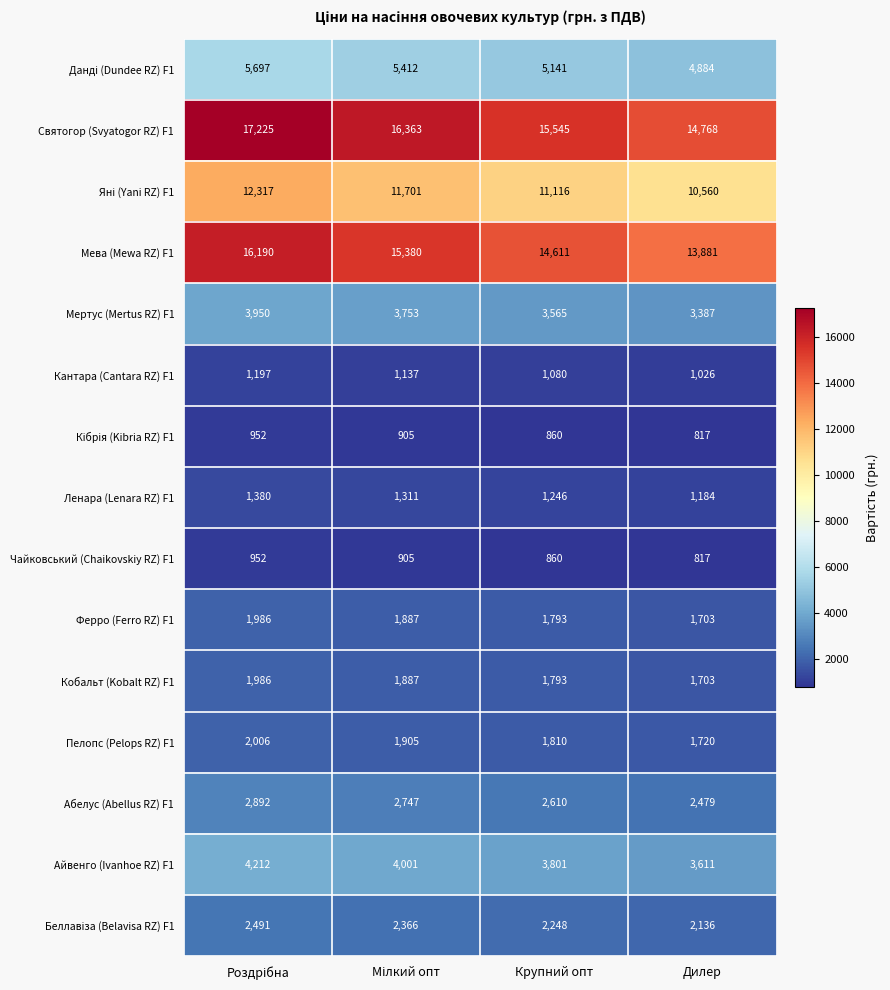

What is the difference between the maximum and minimum values in the Чайковський (Chaikovskiy RZ) F1 series?

135